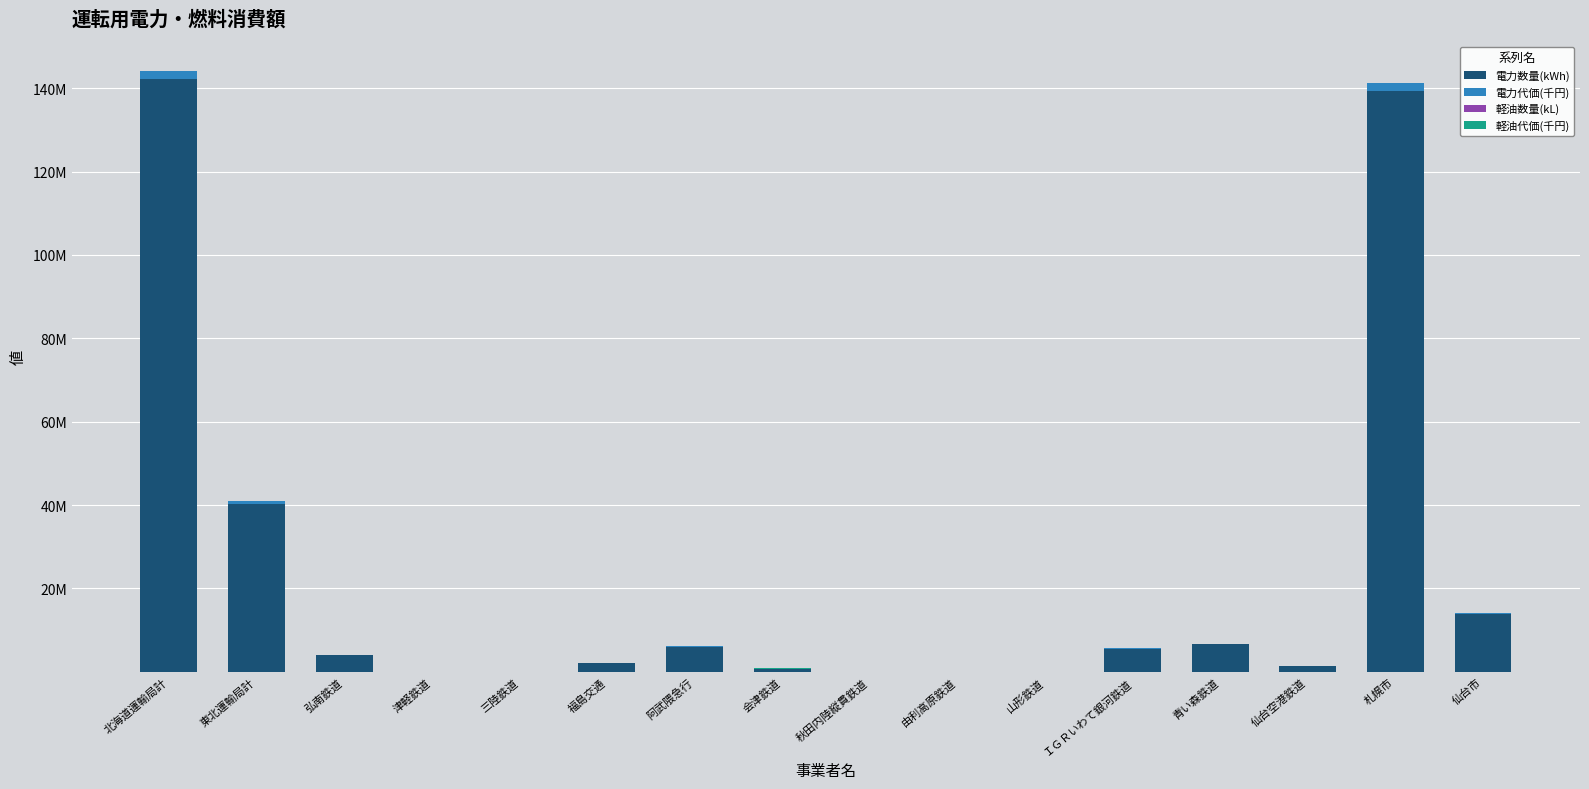

Are the bars horizontal?

No